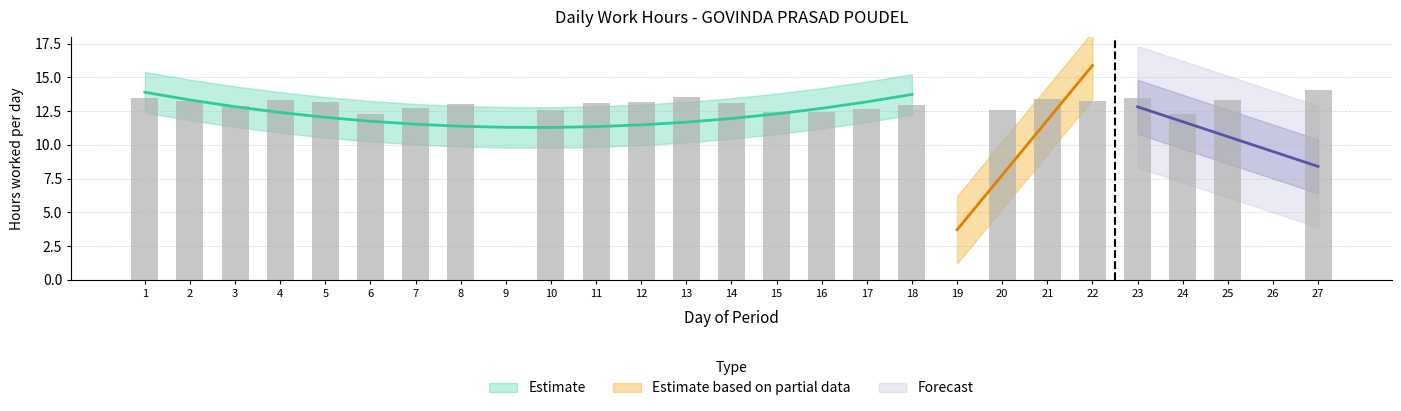

What is the difference between the second highest and second lowest values?

13.6